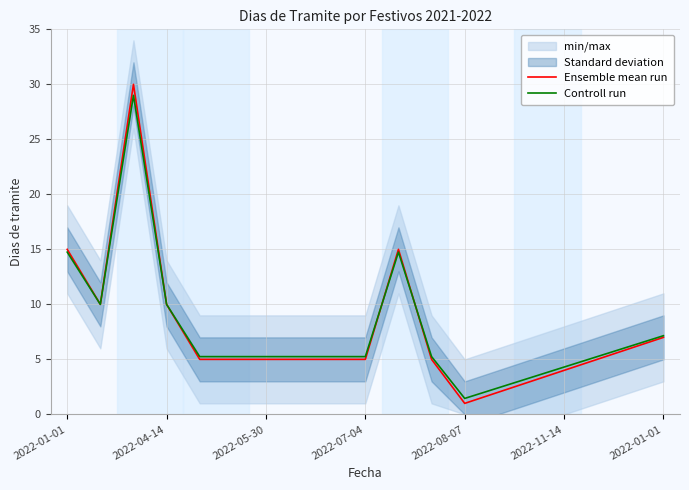

List the series in order of their peak value, highest first.

Ensemble mean run, Controll run